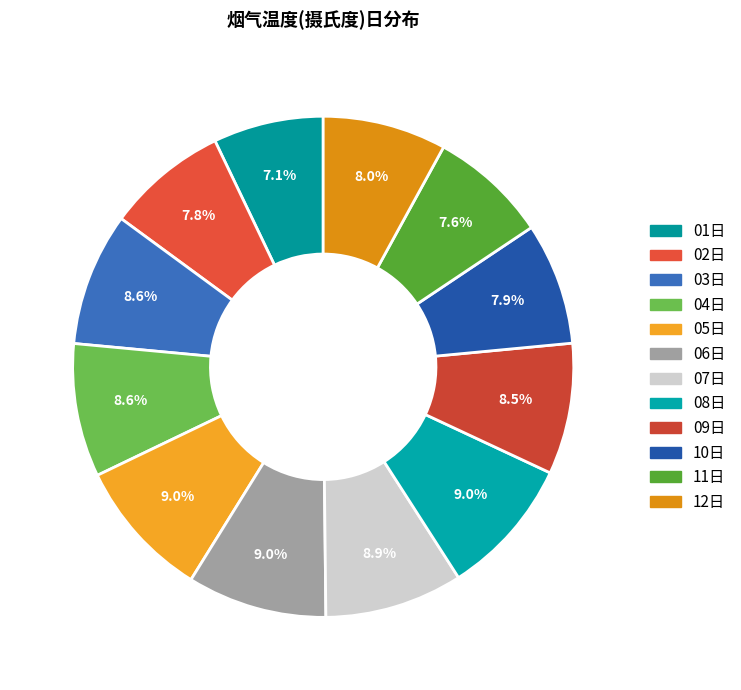

What percentage is the 02日 slice, to the nearest percent?

8%